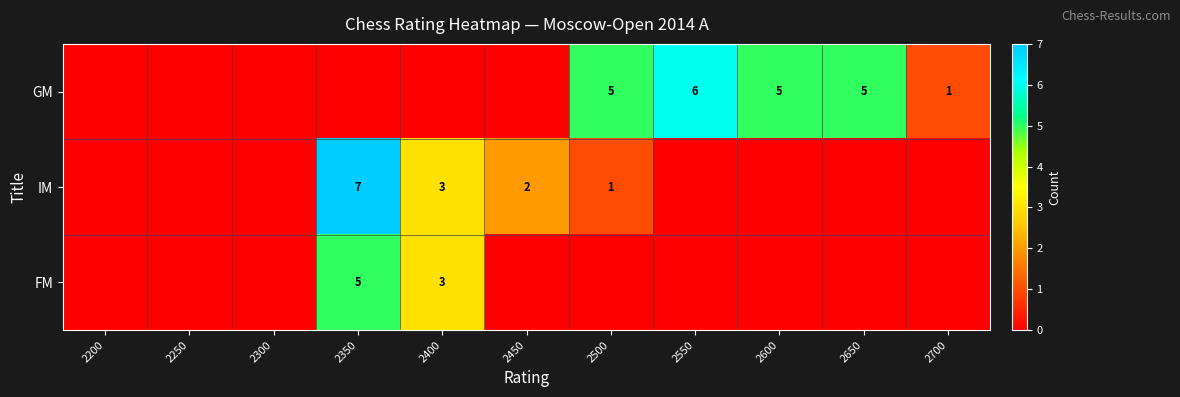

The FM series shows 3 at 2400. True or false?

True